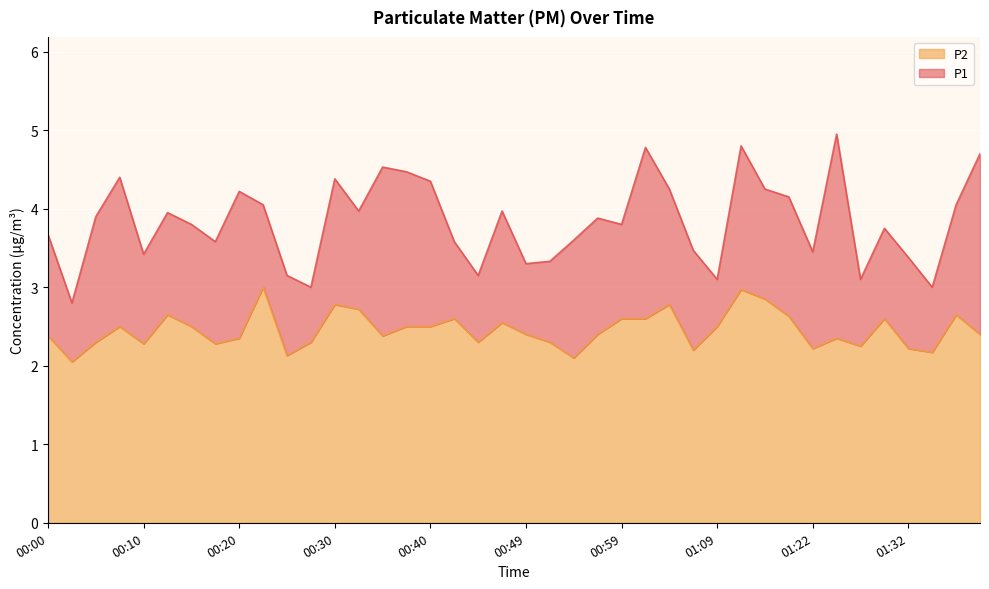

What is the difference between the maximum and minimum values in the P2 series?

1.0